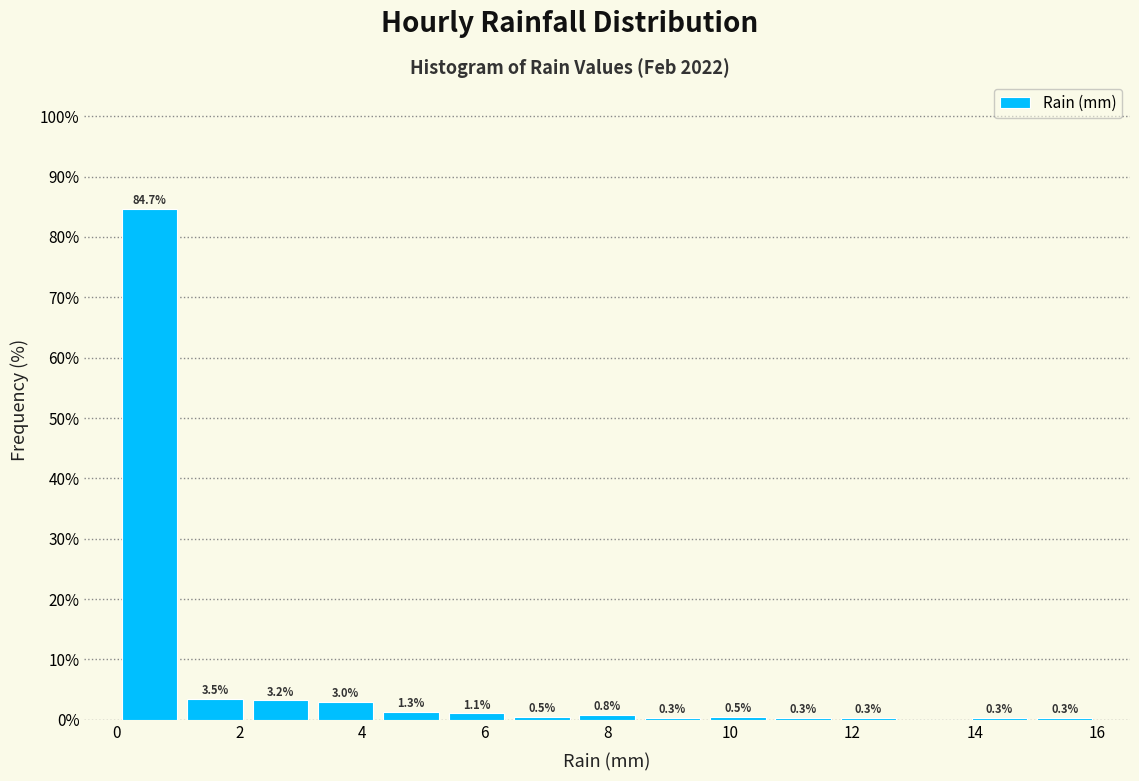

Which range on the x-axis has the tallest bar?

0.0 to 1.0